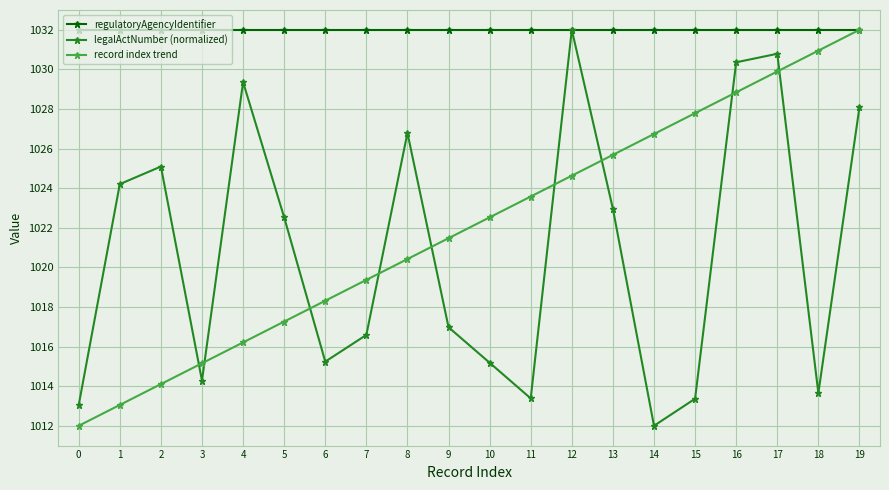

Where is the first local maximum for legalActNumber (normalized)?

2